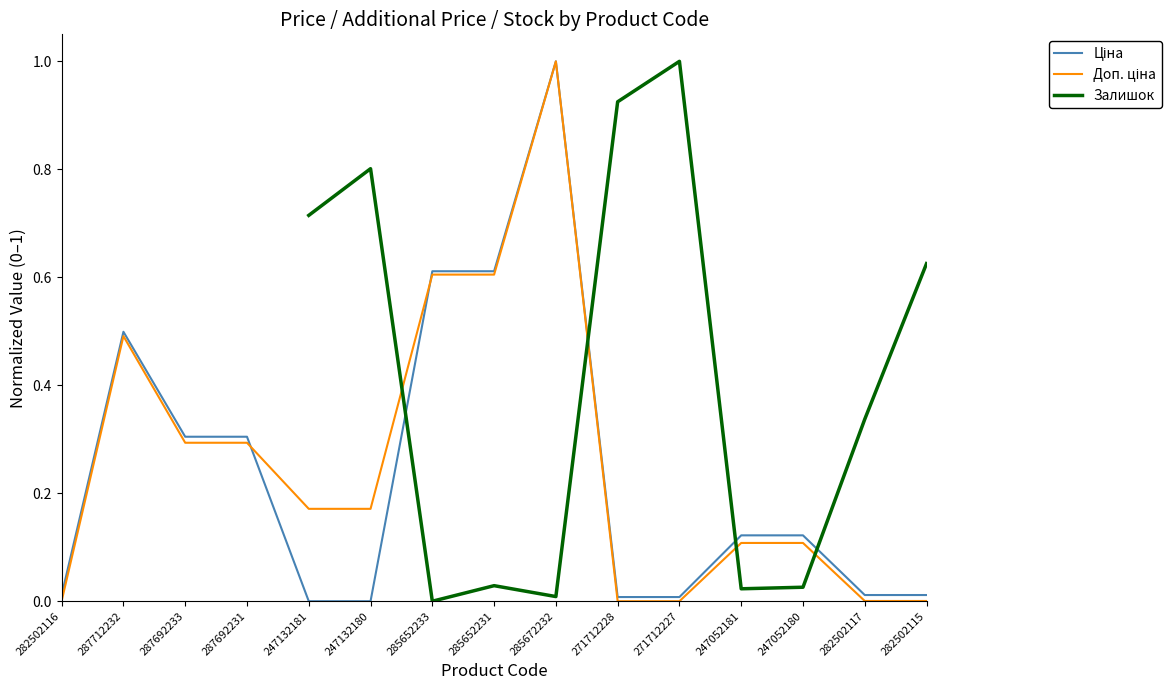

How many intersections are there between Ціна and Залишок?

4